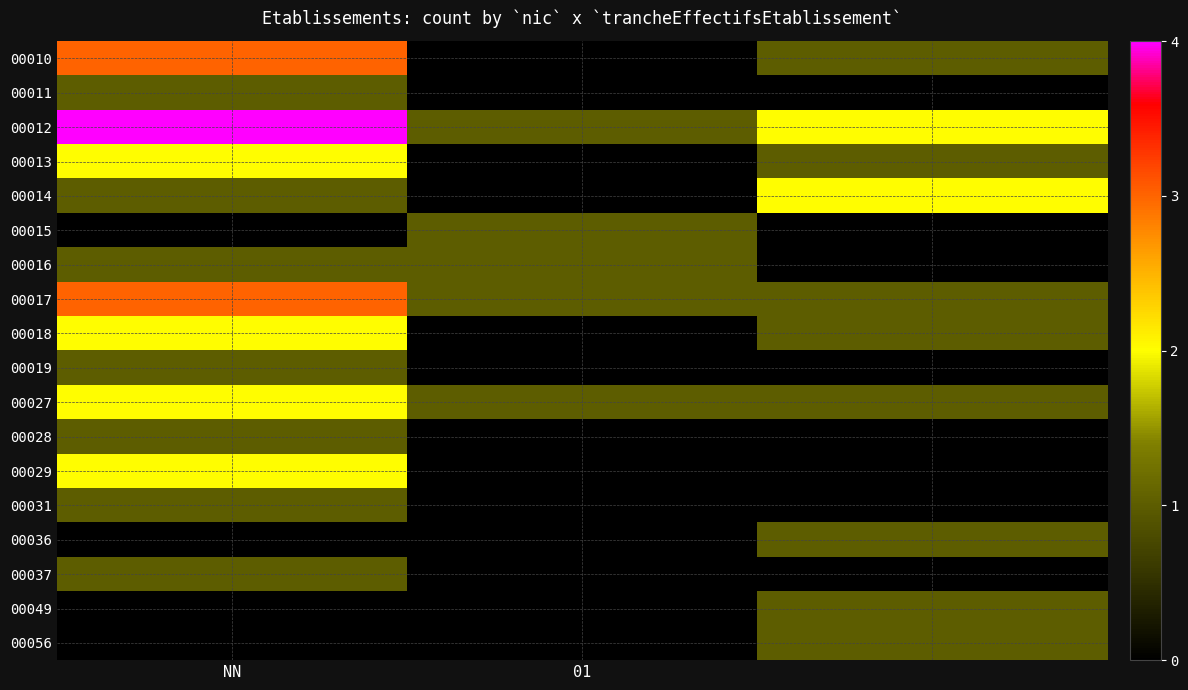

List the series in order of their peak value, highest first.

00012, 00010, 00014, 00015, 00017, 00013, 00018, 00027, 00029, 00011, 00016, 00019, 00031, 00036, 00037, 00049, 00056, 00028